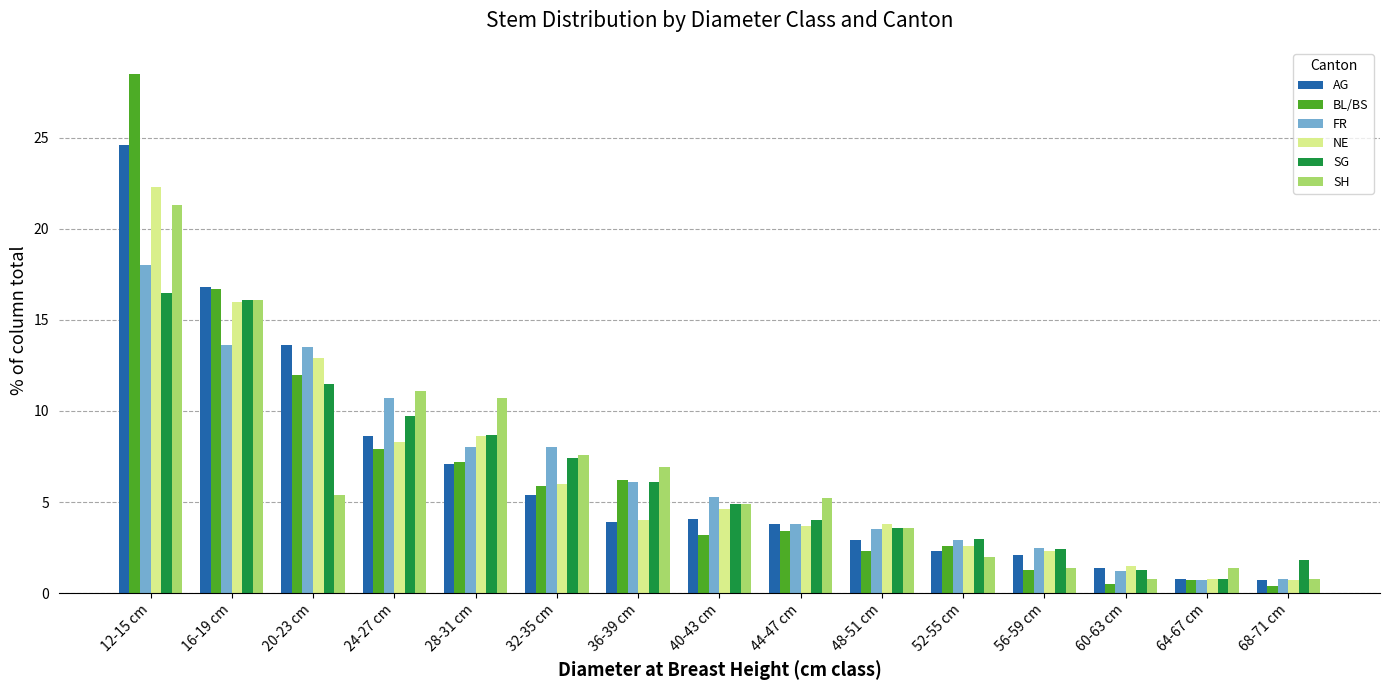

What is the maximum value shown in the chart?

28.5